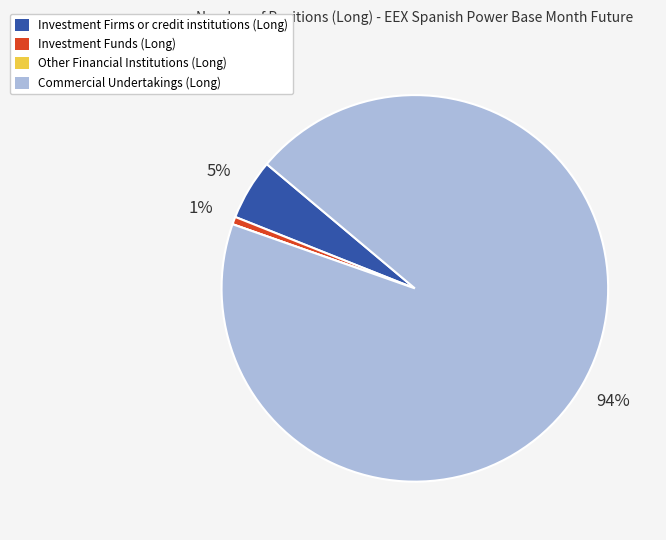

Is there any slice that represents more than half of the pie?

Yes